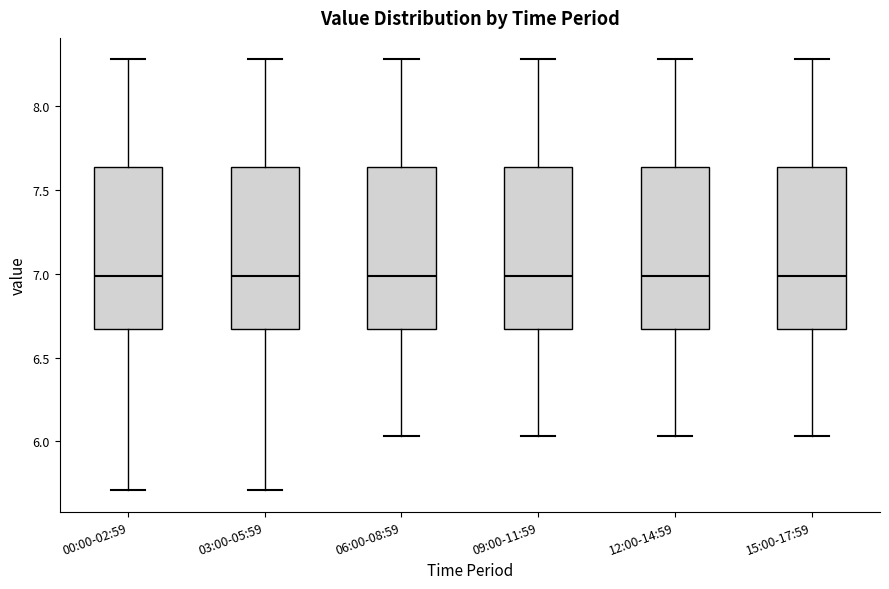

Reading left to right, read every box against the y-axis: the position of its median line, the range the box covers, and the ends of its whiskers. The values are not printed on the chart, so give them approximately, as read against the axis.

00:00-02:59: median 7.00, box 6.65 to 7.65, whiskers 5.70 to 8.30
03:00-05:59: median 7.00, box 6.65 to 7.65, whiskers 5.70 to 8.30
06:00-08:59: median 7.00, box 6.65 to 7.65, whiskers 6.05 to 8.30
09:00-11:59: median 7.00, box 6.65 to 7.65, whiskers 6.05 to 8.30
12:00-14:59: median 7.00, box 6.65 to 7.65, whiskers 6.05 to 8.30
15:00-17:59: median 7.00, box 6.65 to 7.65, whiskers 6.05 to 8.30